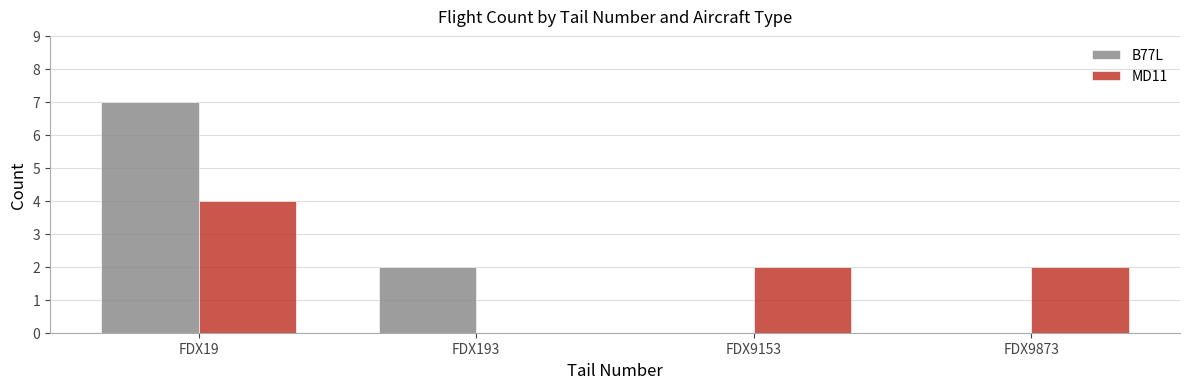

At which category is the sum across all series the highest?

FDX19